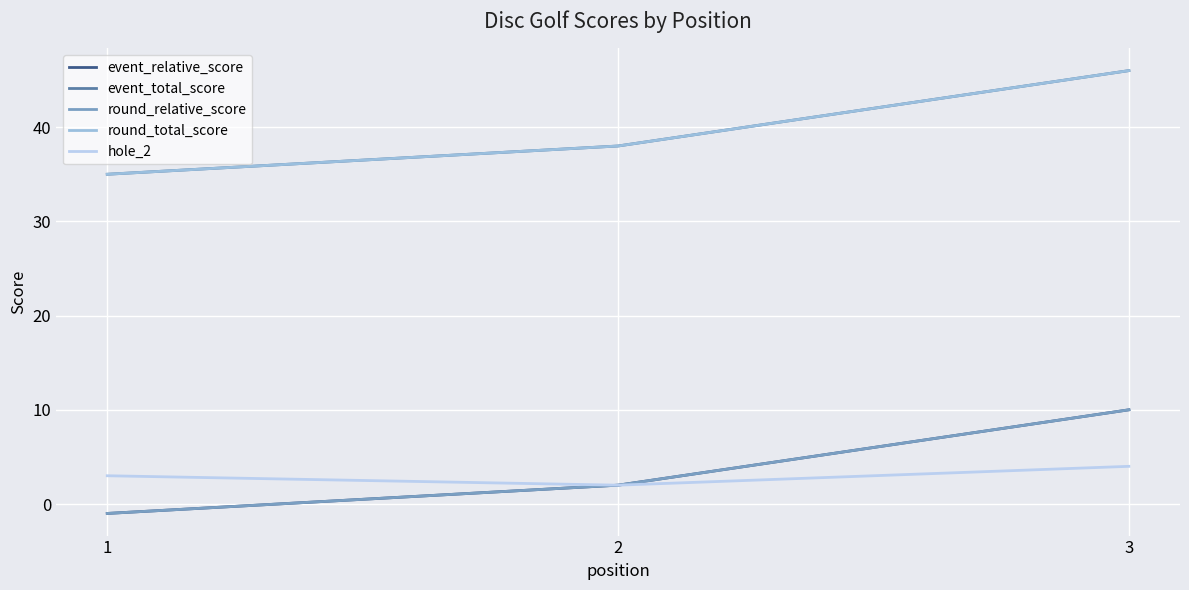

List the series in order of their peak value, highest first.

event_total_score, round_total_score, event_relative_score, round_relative_score, hole_2